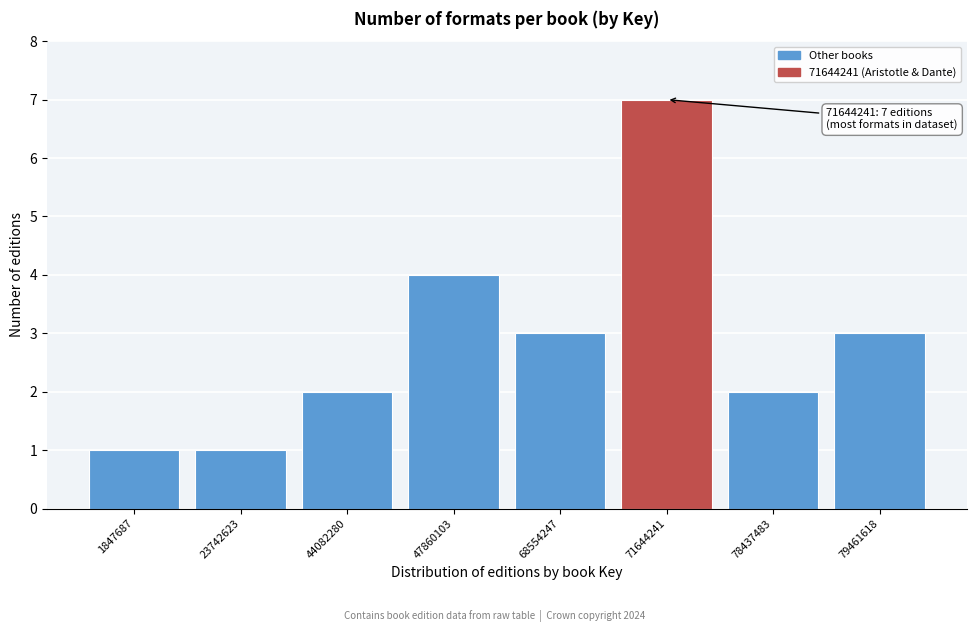

Reading right to left, list all the values displayed in this chart.

3	2	7	3	4	2	1	1